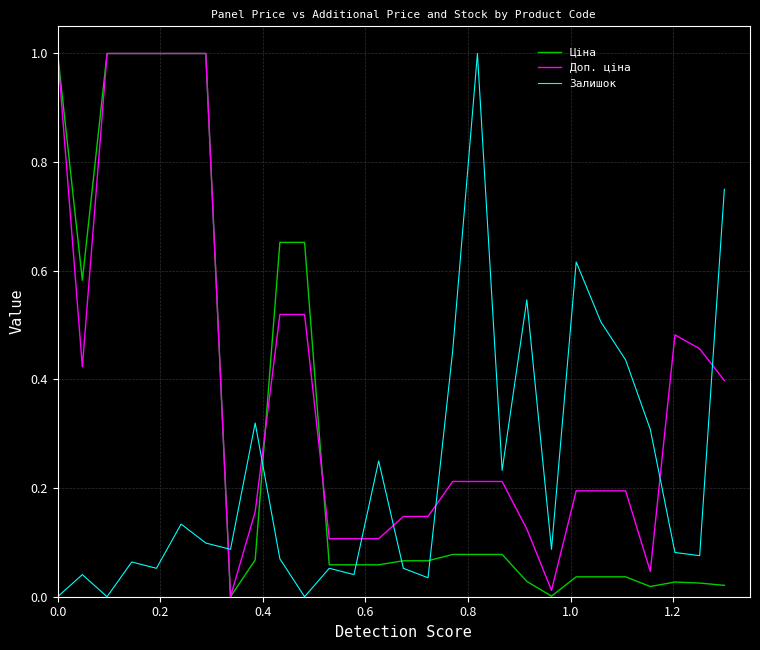

List the series in order of their overall mean, lowest first.

Залишок, Ціна, Доп. ціна